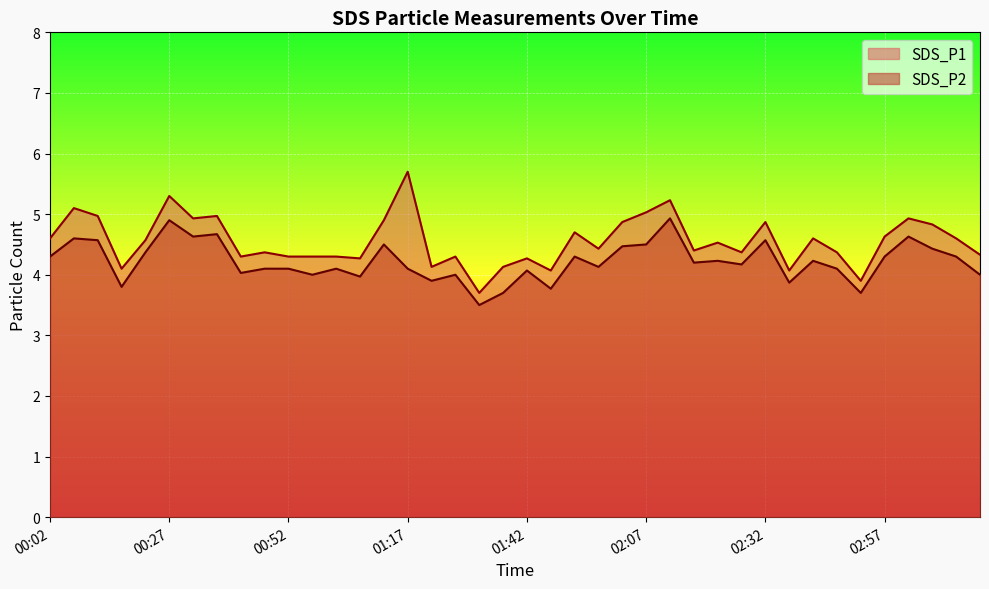

Reading left to right, list all the values displayed in this chart.

SDS_P1: 00:02=4.6	00:07=5.1	00:12=5.0	00:17=4.1	00:22=4.6	00:27=5.3	00:32=4.9	00:37=5.0	00:42=4.3	00:47=4.4	00:52=4.3	00:57=4.3	01:02=4.3	01:07=4.3	01:12=4.9	01:17=5.7	01:22=4.1	01:27=4.3	01:32=3.7	01:37=4.1	01:42=4.3	01:47=4.1	01:52=4.7	01:57=4.4	02:02=4.9	02:07=5.0	02:12=5.2	02:17=4.4	02:22=4.5	02:27=4.4	02:32=4.9	02:37=4.1	02:42=4.6	02:47=4.4	02:52=3.9	02:57=4.6	03:02=4.9	03:07=4.8	03:12=4.6	03:17=4.3
SDS_P2: 00:02=4.3	00:07=4.6	00:12=4.6	00:17=3.8	00:22=4.4	00:27=4.9	00:32=4.6	00:37=4.7	00:42=4.0	00:47=4.1	00:52=4.1	00:57=4.0	01:02=4.1	01:07=4.0	01:12=4.5	01:17=4.1	01:22=3.9	01:27=4.0	01:32=3.5	01:37=3.7	01:42=4.1	01:47=3.8	01:52=4.3	01:57=4.1	02:02=4.5	02:07=4.5	02:12=4.9	02:17=4.2	02:22=4.2	02:27=4.2	02:32=4.6	02:37=3.9	02:42=4.2	02:47=4.1	02:52=3.7	02:57=4.3	03:02=4.6	03:07=4.4	03:12=4.3	03:17=4.0